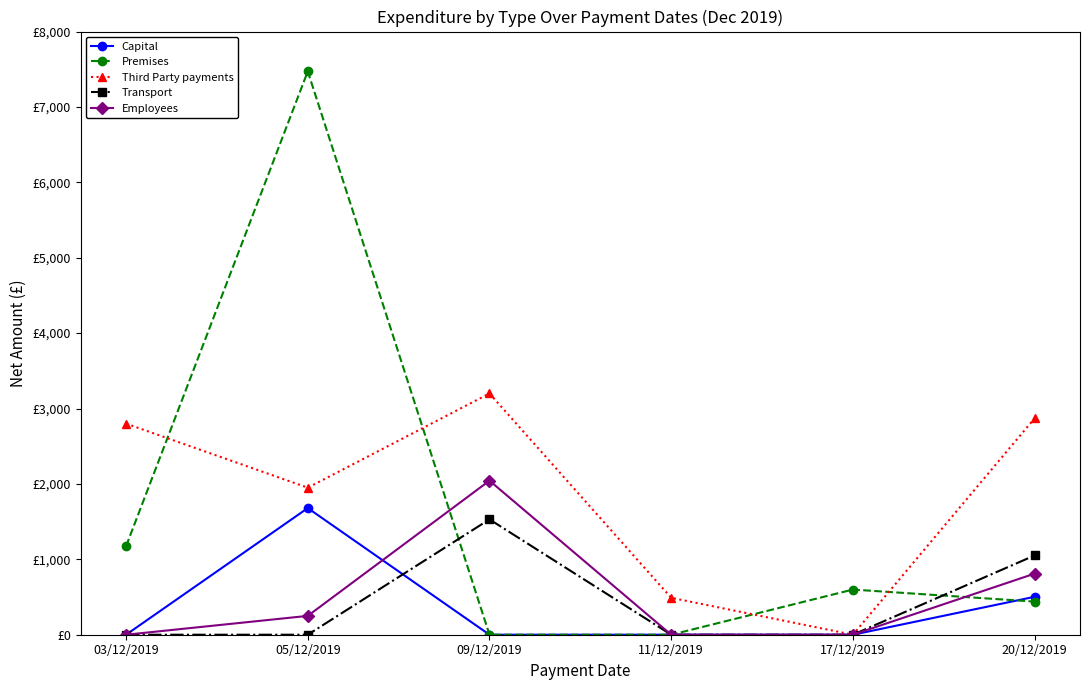

Does the chart have visible grid lines?

No